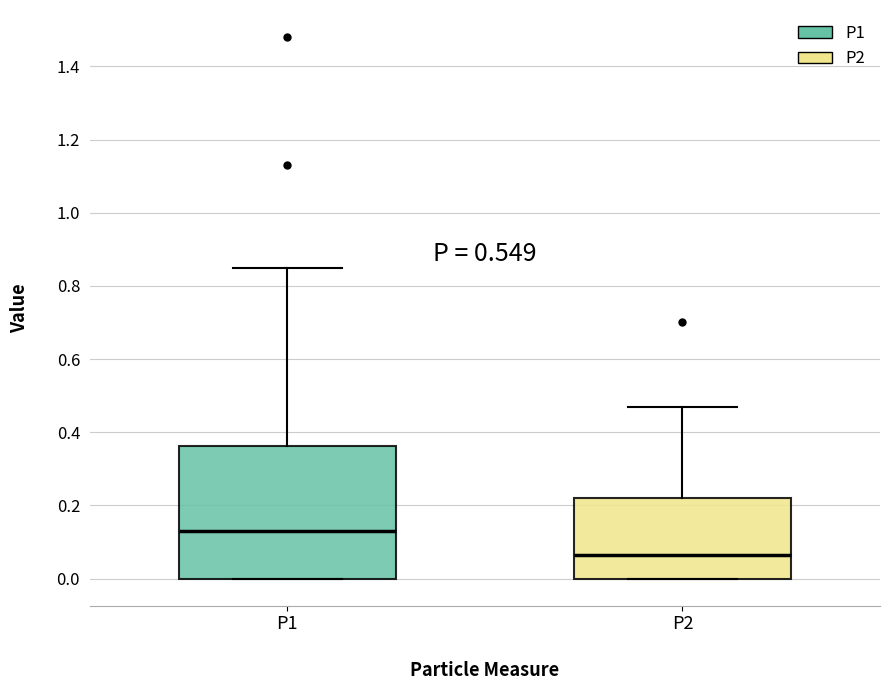

Which box is the tallest, from its lower edge to its upper edge?

P1